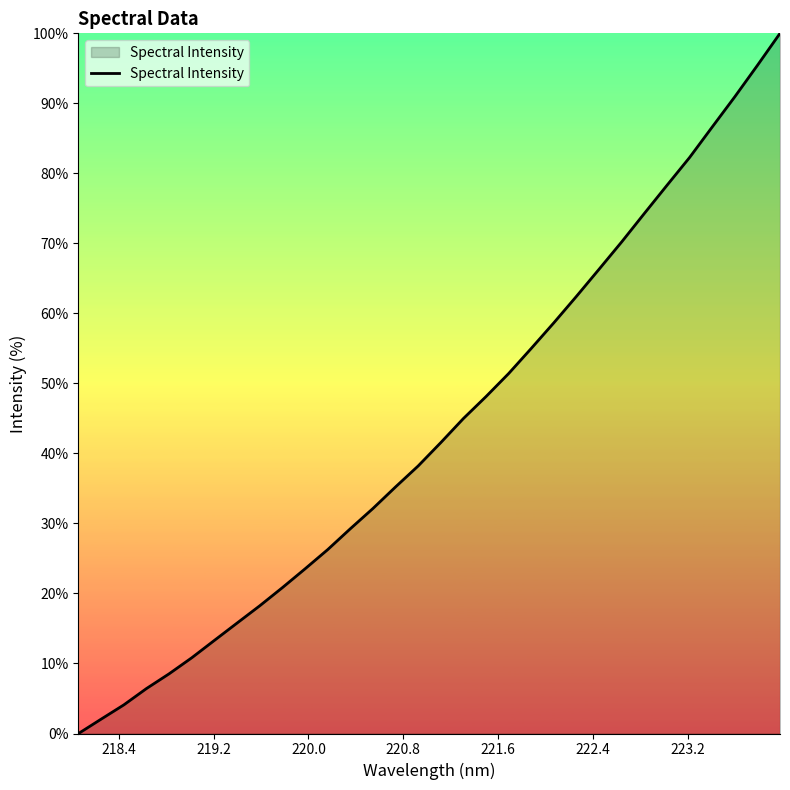

What is the maximum value shown in the chart?

100.0